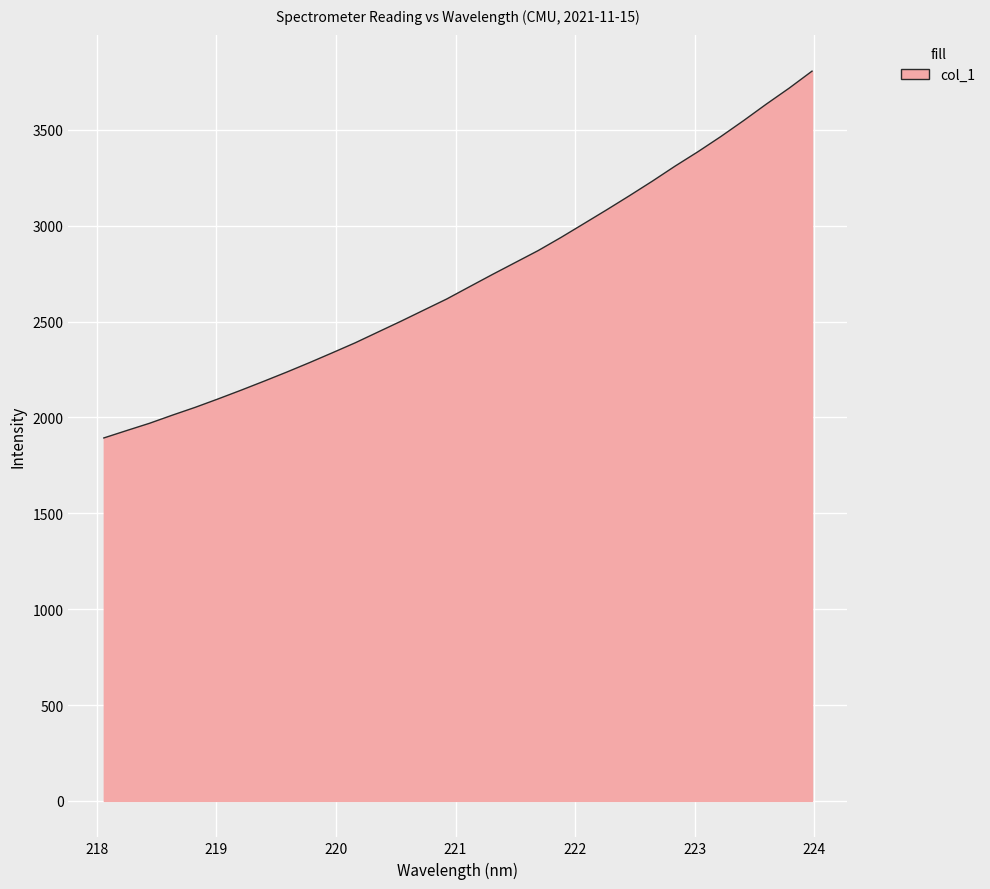

What is the smallest value displayed?

1893.2